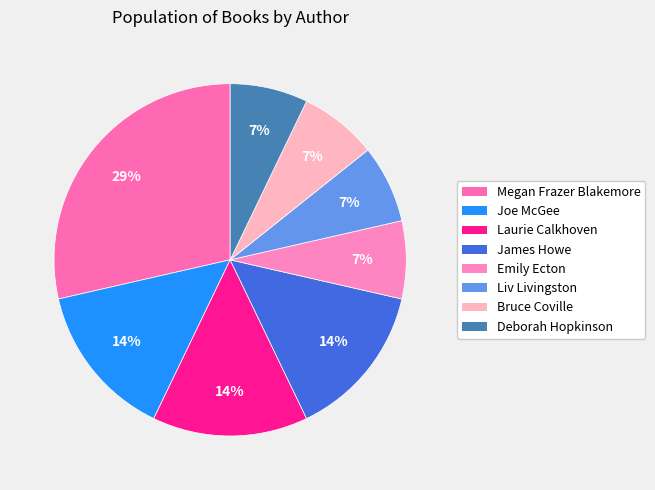

To the nearest percent, what is the difference between the largest and smallest slice percentages?

21%